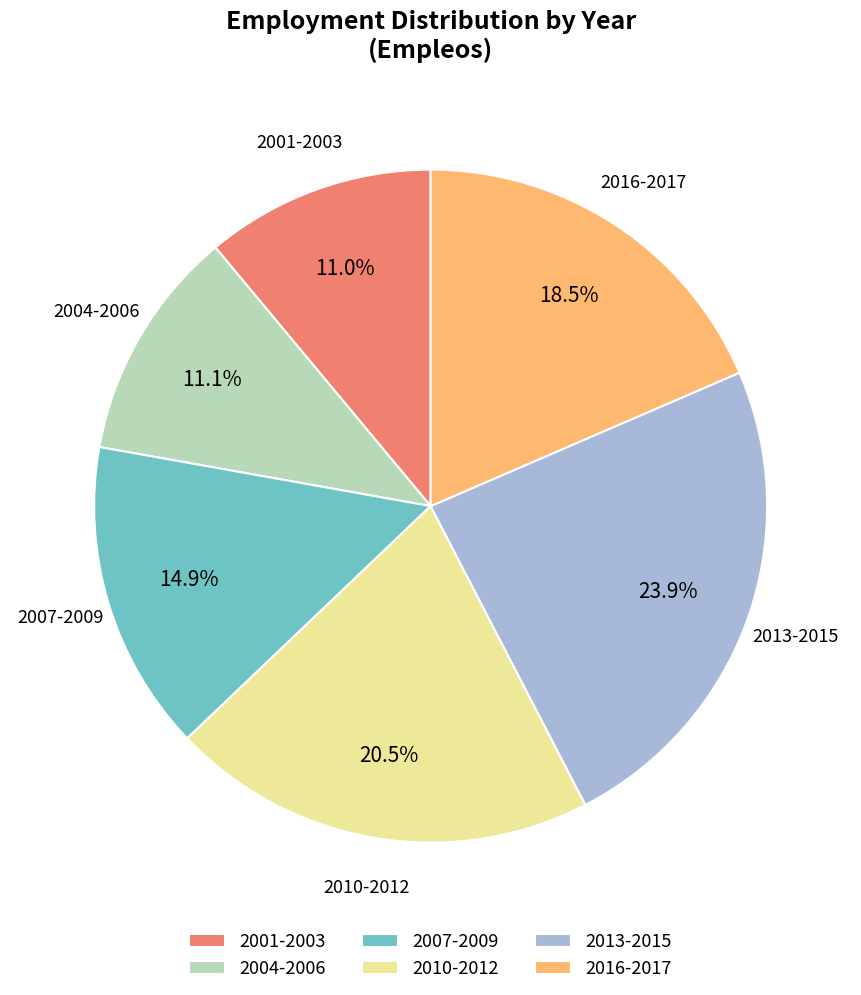

Does 2010-2012 represent more than half of the total?

No